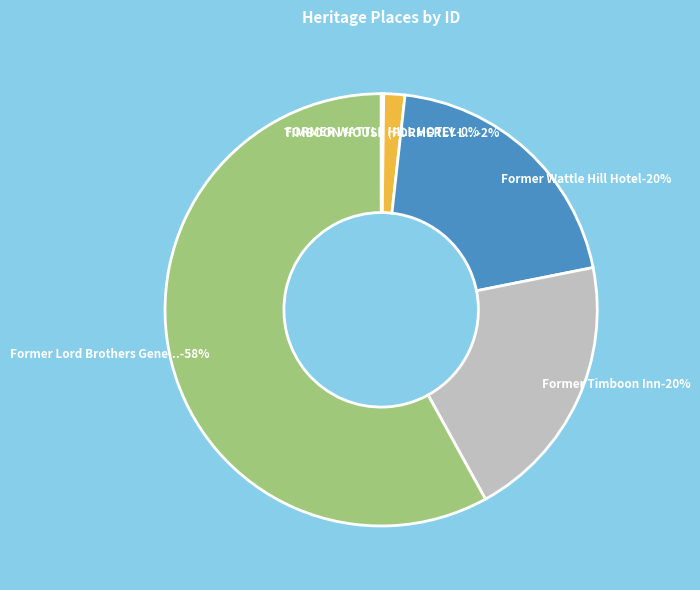

True or false: Former Timboon Inn accounts for 30% of the total.

False